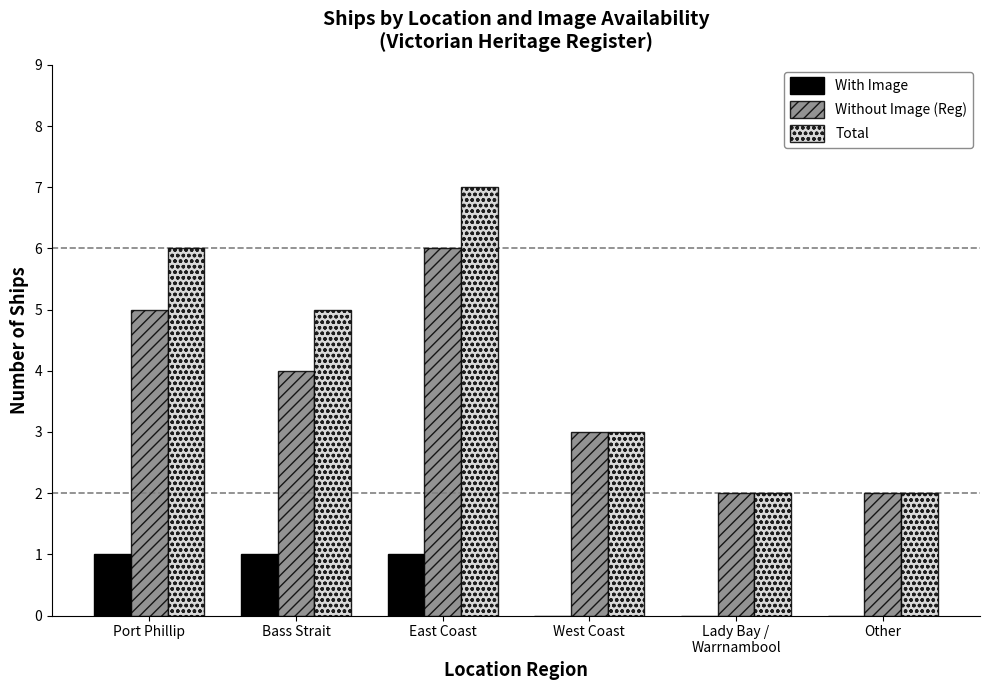

At which category is the sum across all series the highest?

East Coast